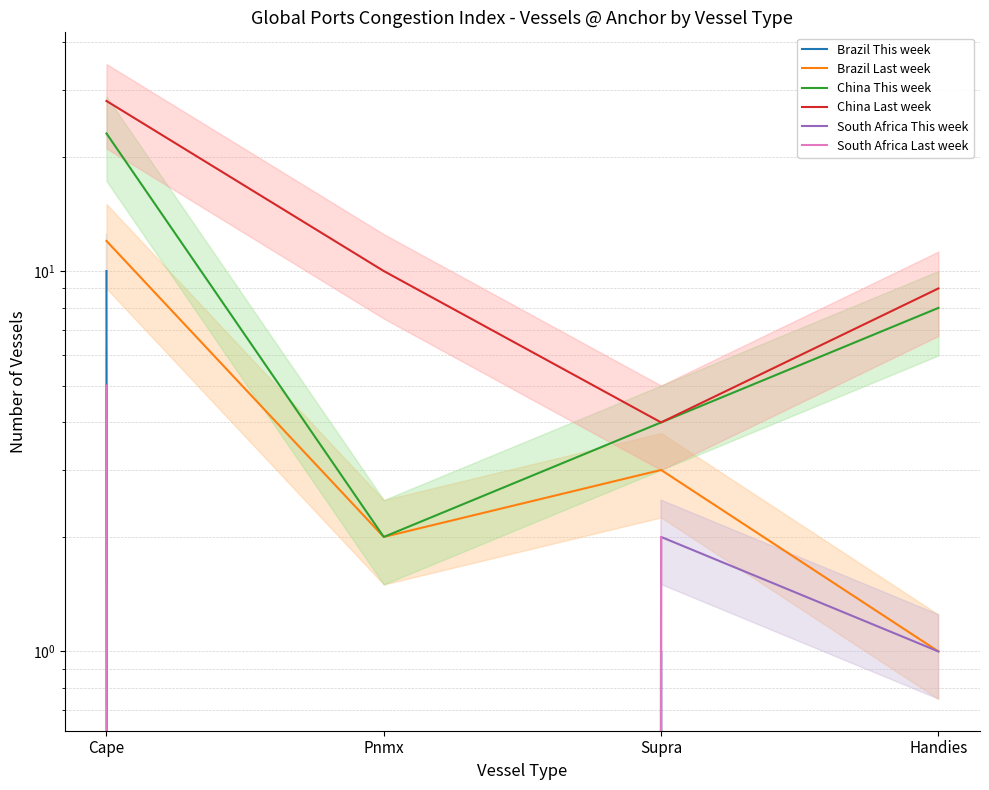

In South Africa Last week, how many points are lower than both neighbors (excluding endpoints)?

1